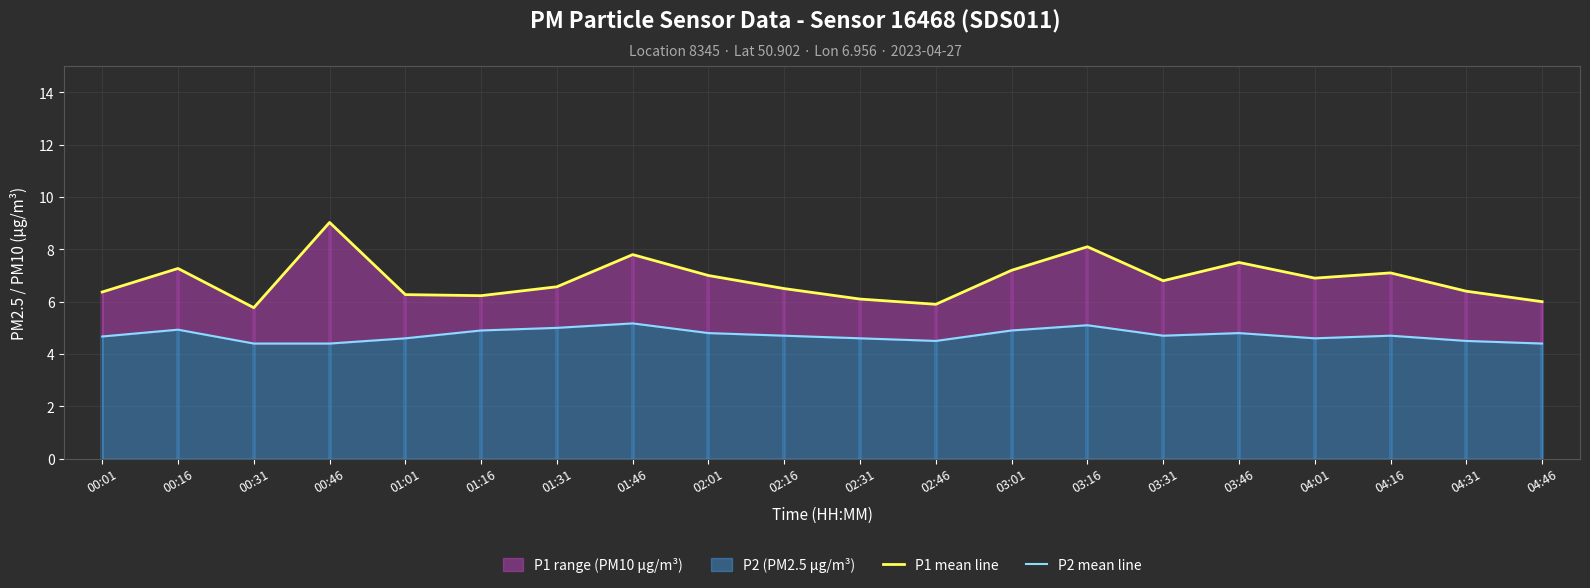

Reading left to right, transcribe all the data shown in this chart.

P1 mean line: 00:01=6.4	00:16=7.3	00:31=5.8	00:46=9.0	01:01=6.3	01:16=6.2	01:31=6.6	01:46=7.8	02:01=7.0	02:16=6.5	02:31=6.1	02:46=5.9	03:01=7.2	03:16=8.1	03:31=6.8	03:46=7.5	04:01=6.9	04:16=7.1	04:31=6.4	04:46=6.0
P2 mean line: 00:01=4.7	00:16=4.9	00:31=4.4	00:46=4.4	01:01=4.6	01:16=4.9	01:31=5.0	01:46=5.2	02:01=4.8	02:16=4.7	02:31=4.6	02:46=4.5	03:01=4.9	03:16=5.1	03:31=4.7	03:46=4.8	04:01=4.6	04:16=4.7	04:31=4.5	04:46=4.4